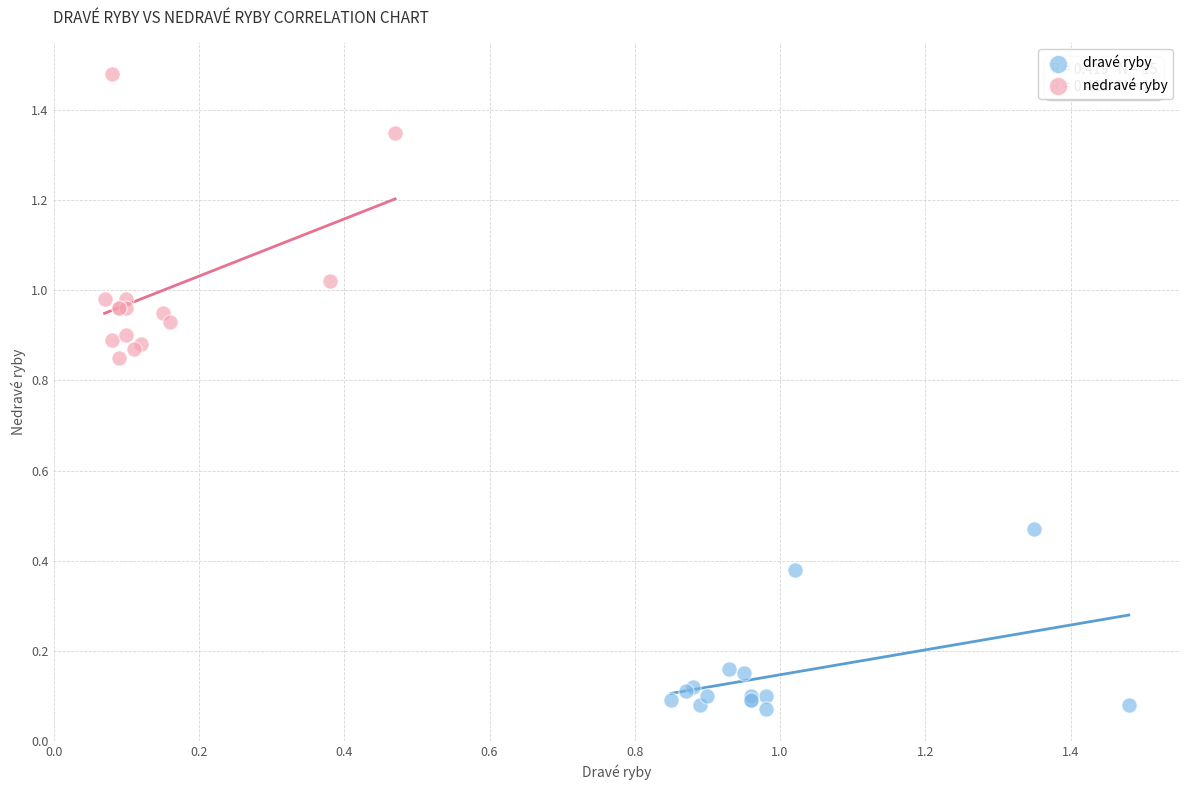

Which series contains the lowest Y value?

dravé ryby